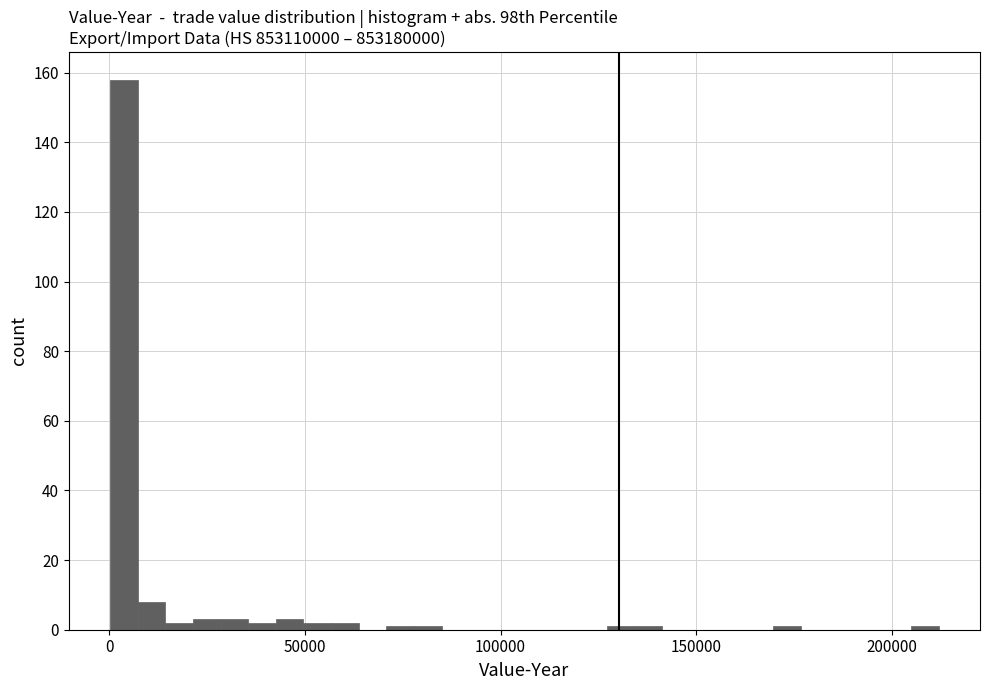

Around what value on the x-axis is the tallest bar? Give the approximate position of its centre, as read against the axis.

5000